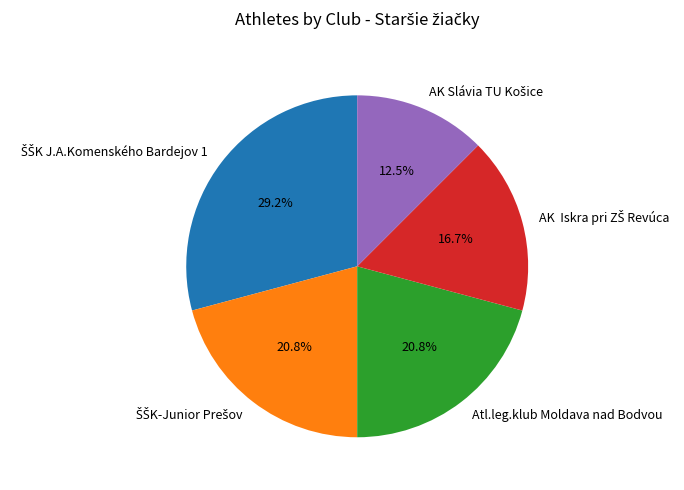

Does any single category account for the majority?

No